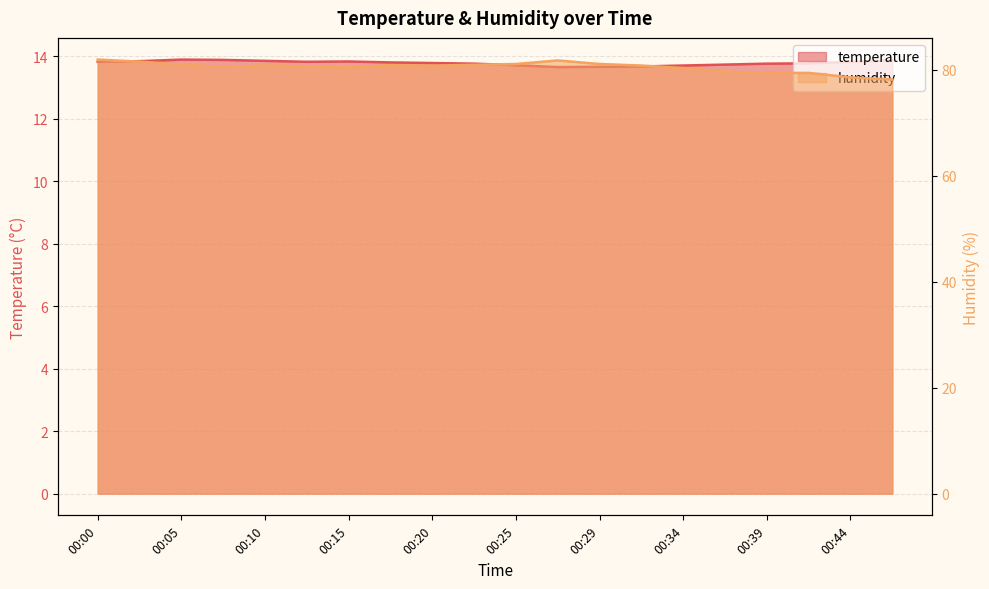

Read the humidity value at 00:29.

81.0